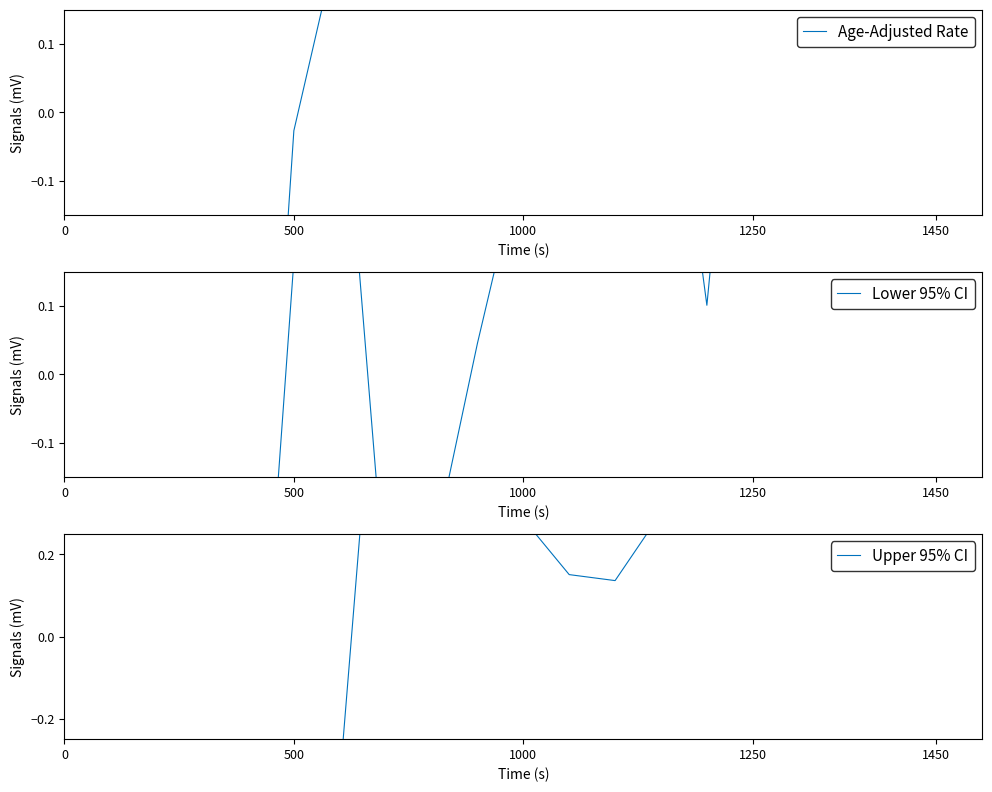

What is the minimum value for Upper 95% CI?

-2.2